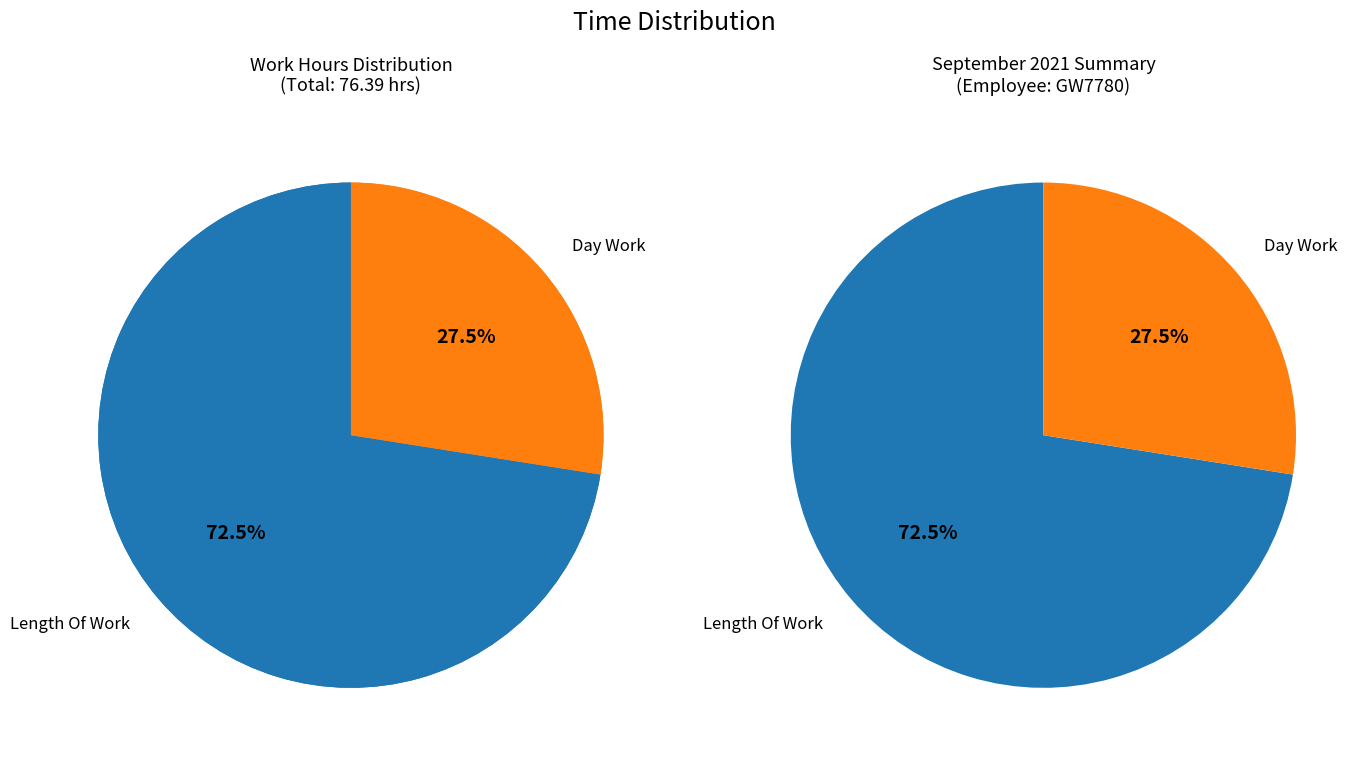

The Rest Day slice represents 9% of the pie. True or false?

False